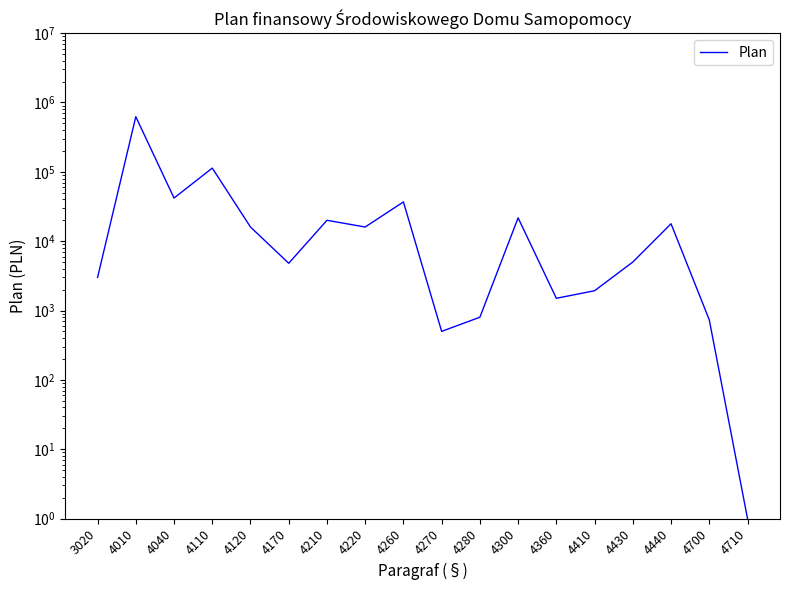

At which category does the data reach its first local valley?

4040